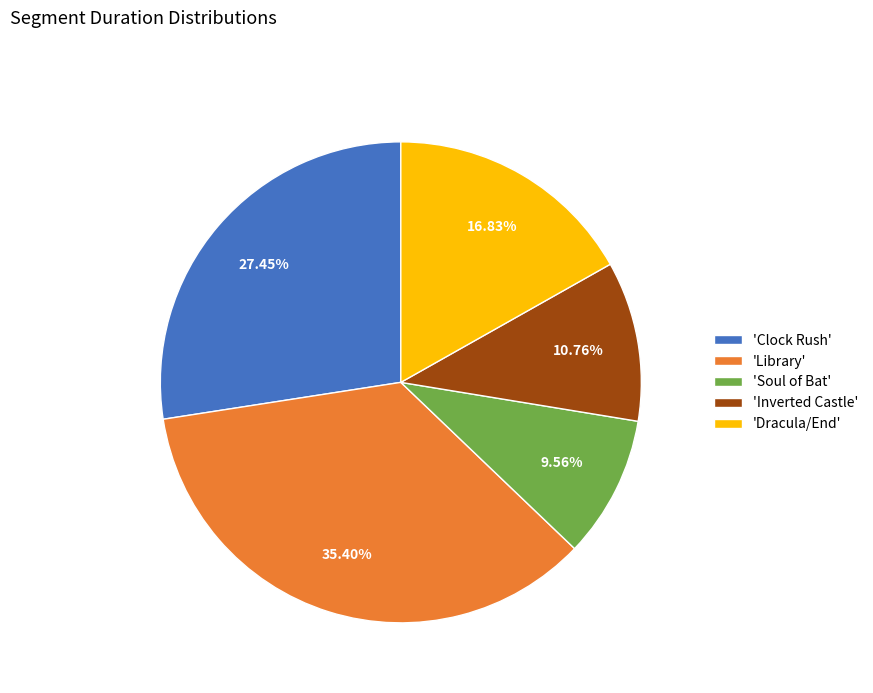

Is the sum of 'Inverted Castle' and 'Library' greater than half?

No